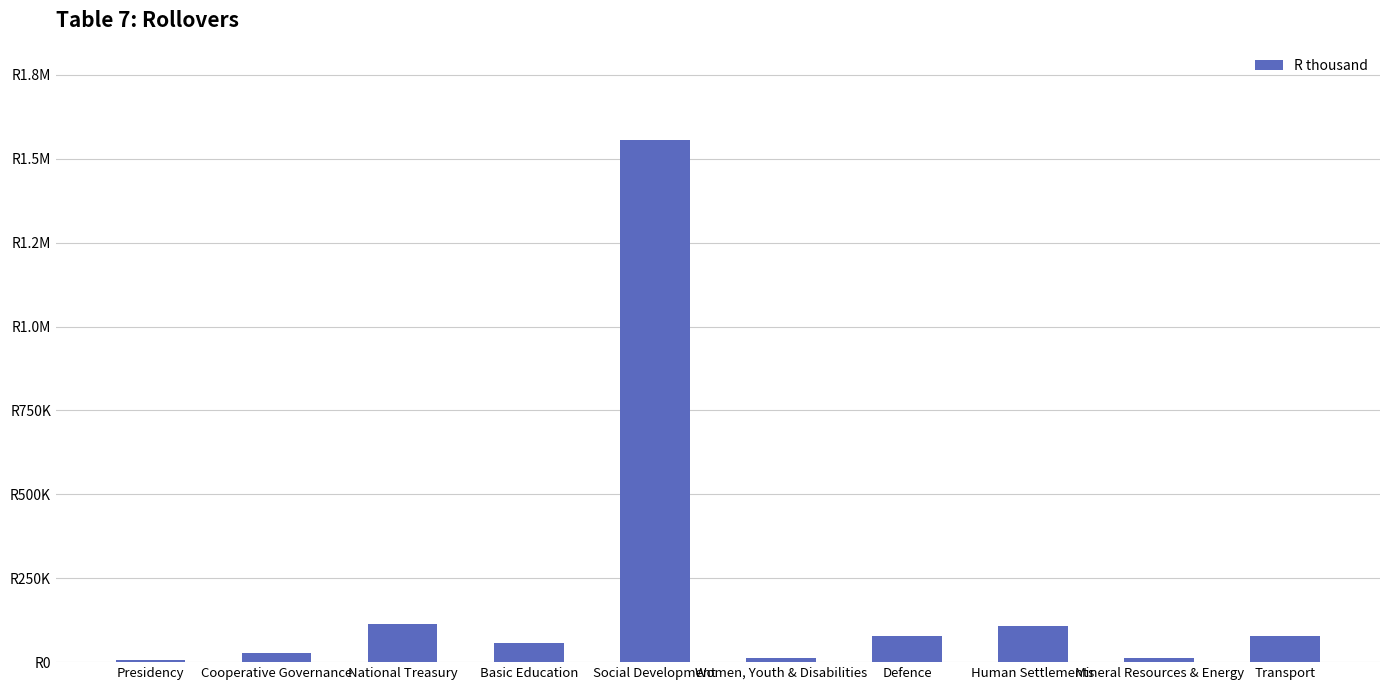

Are the bars horizontal?

No